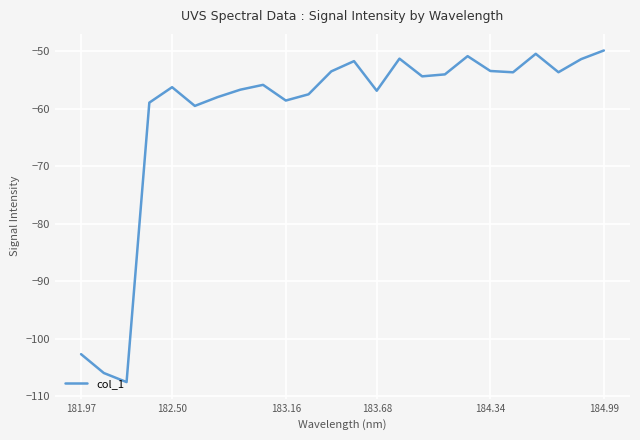

What is the difference between the maximum and minimum values?

57.6